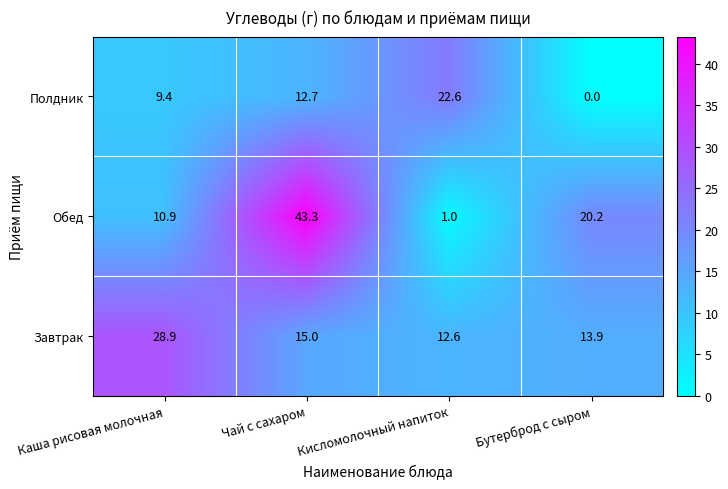

Reading right to left, what are all the values shown in this chart?

Полдник: 0.0	22.6	12.7	9.4
Обед: 20.2	1.0	43.3	10.9
Завтрак: 13.9	12.6	15.0	28.9